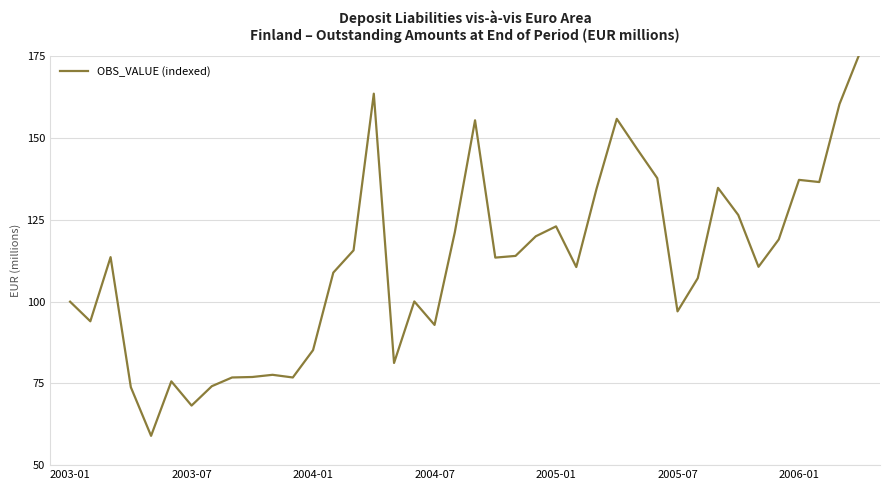

What is the greatest value displayed?

176.0